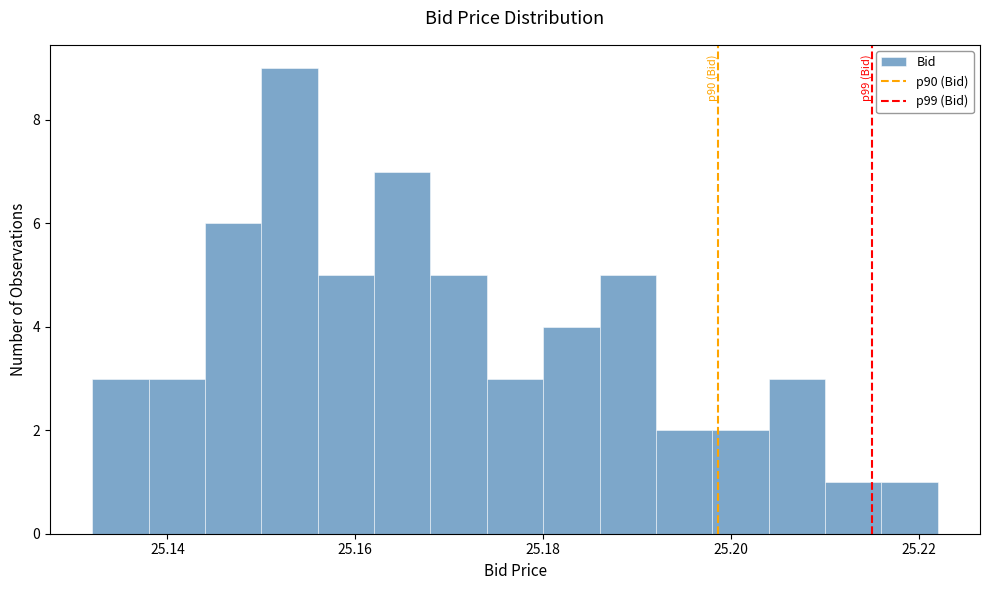

Around what value on the x-axis is the tallest bar? Give the approximate position of its centre, as read against the axis.

25.154